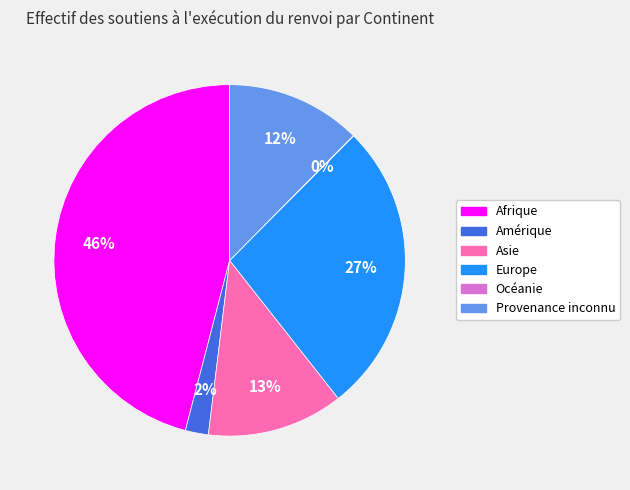

To the nearest percent, what is the average slice percentage?

17%